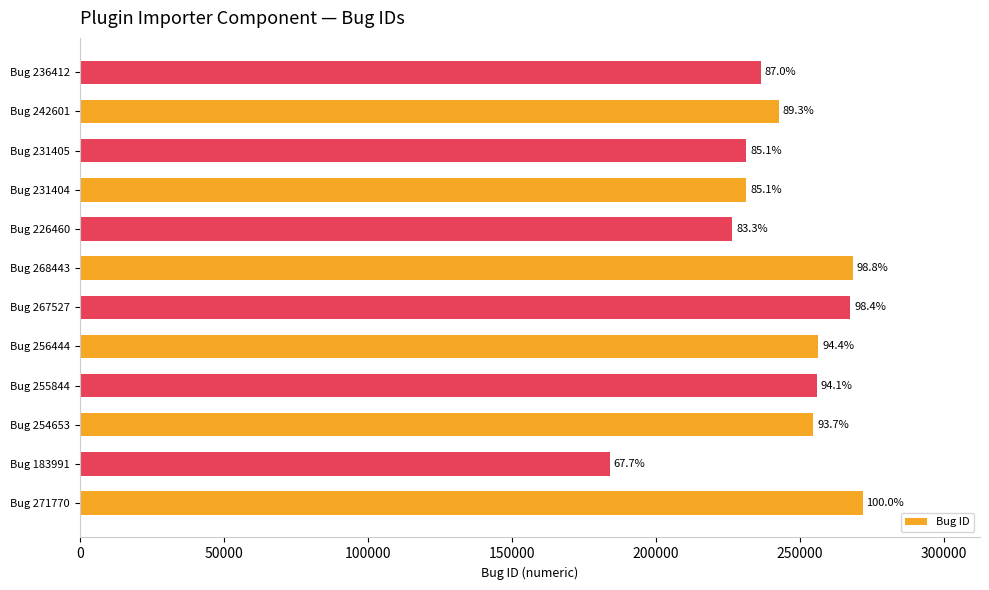

What is the sum of all values?

2926954